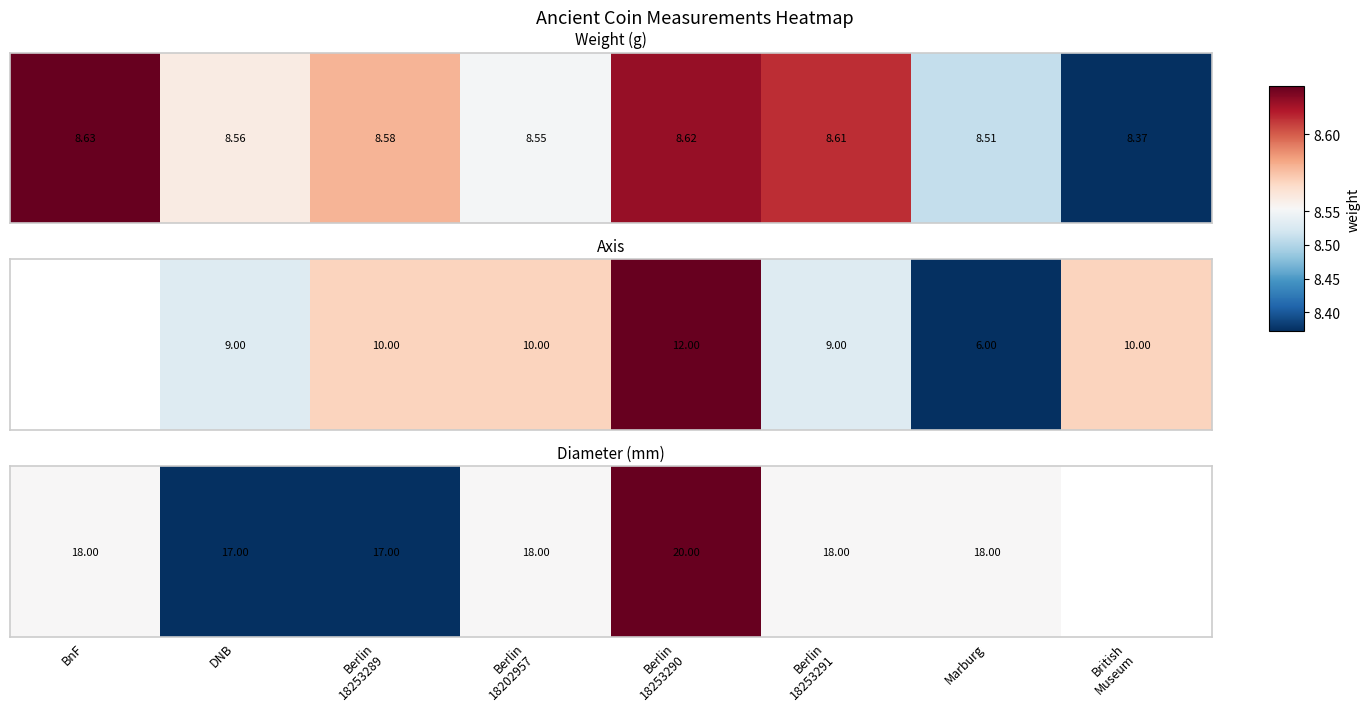

How many values are below 18?

2